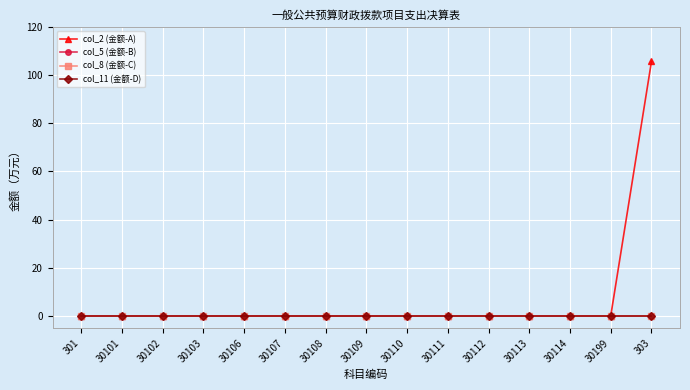

Which series has the widest spread of values?

col_2 (金额-A)